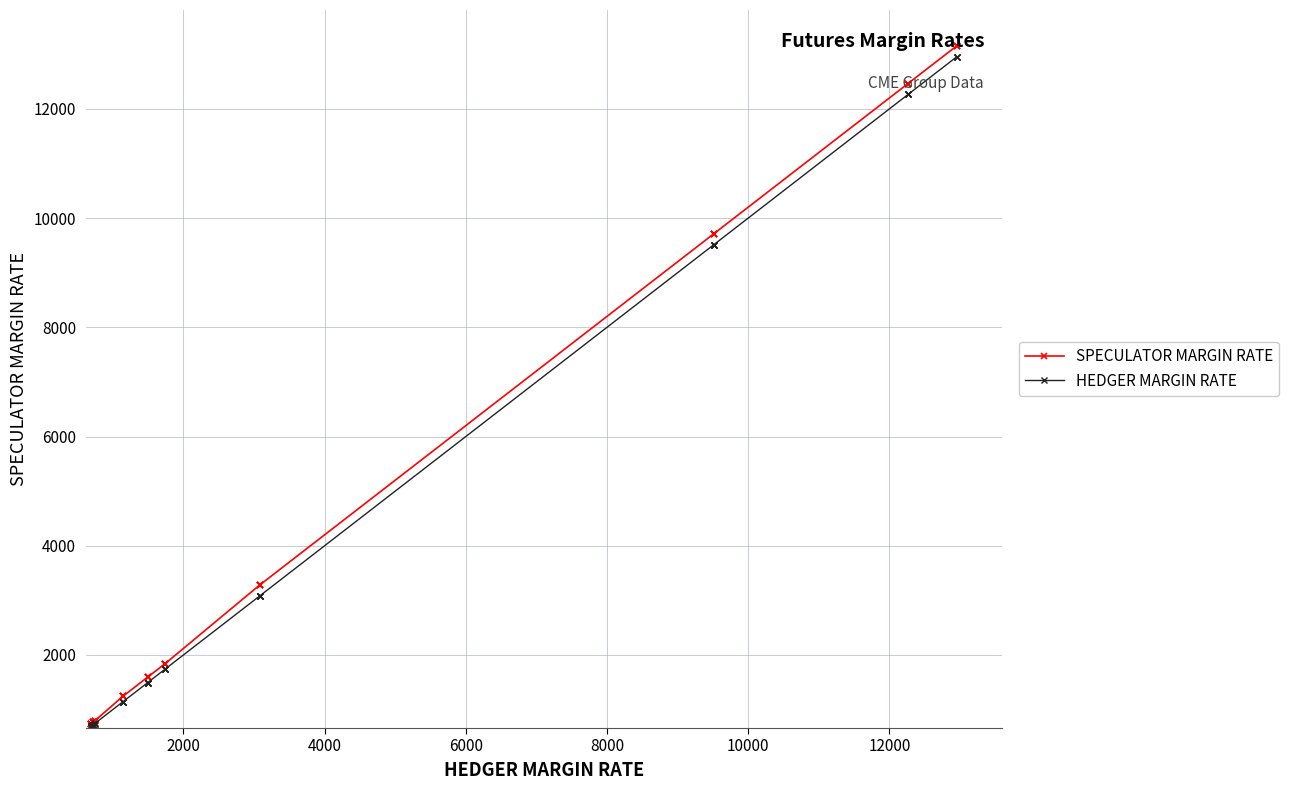

Count the number of data series in this chart.

2